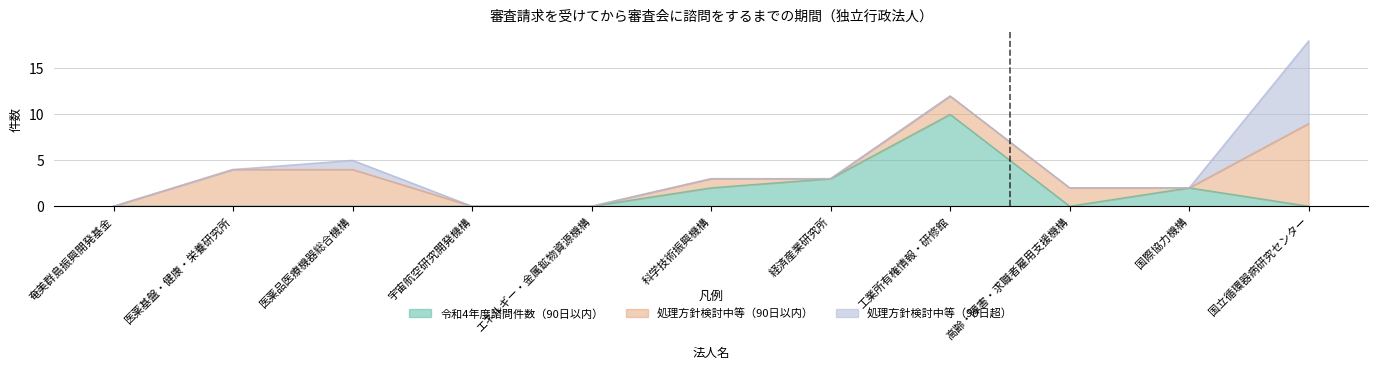

At which category is the sum across all series the highest?

国立循環器病研究センター